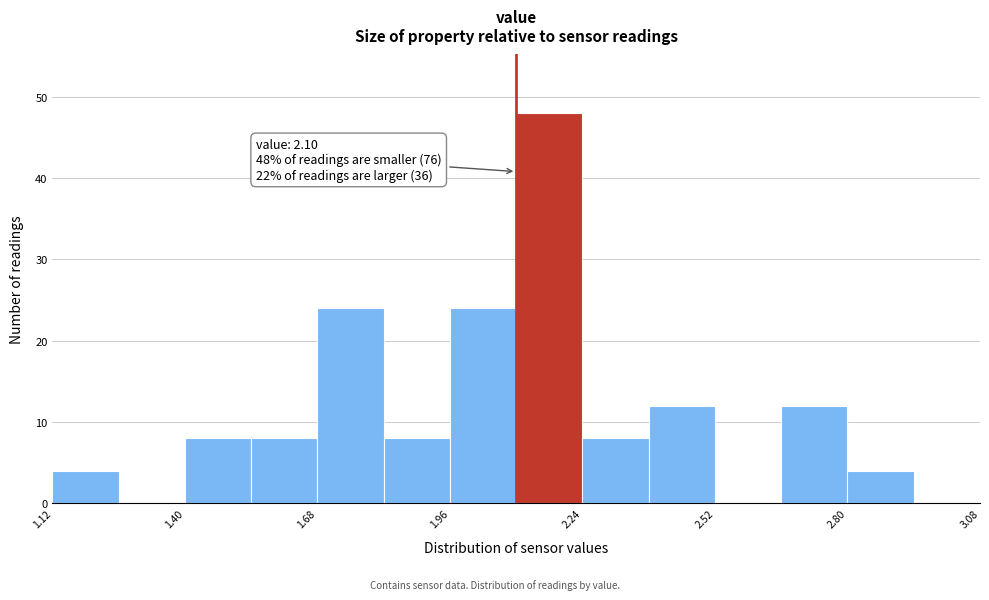

Read against the x-axis, roughly where is the centre of the tallest bar?

2.15